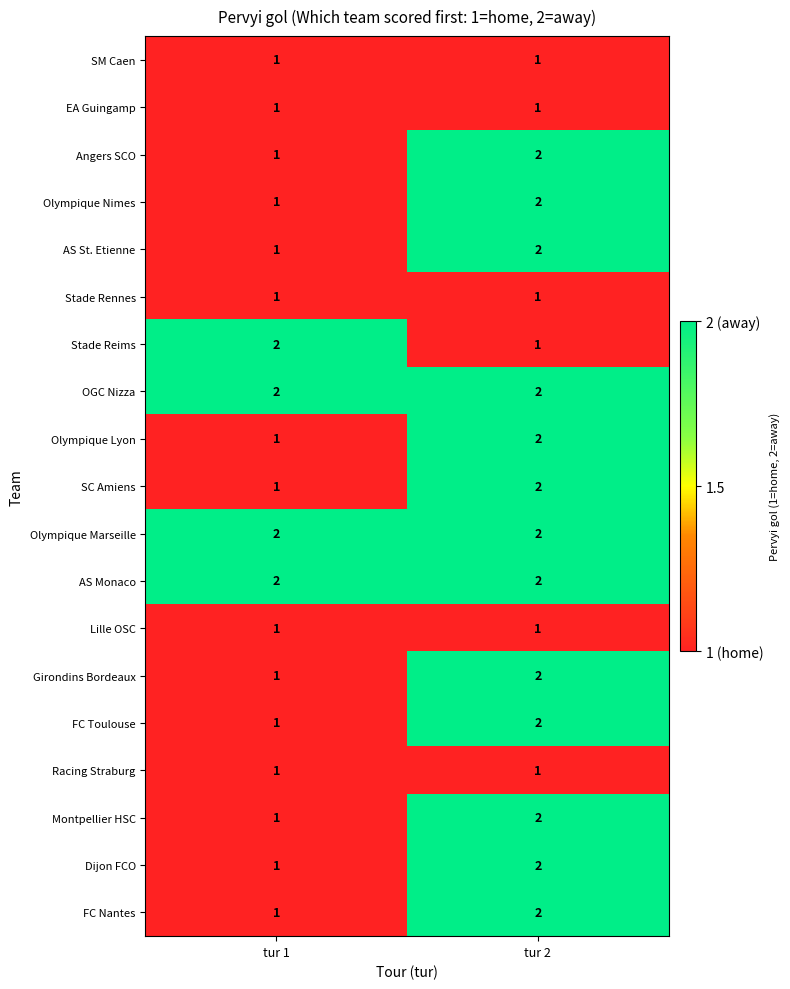

At which category is the sum across all series the highest?

tur 2